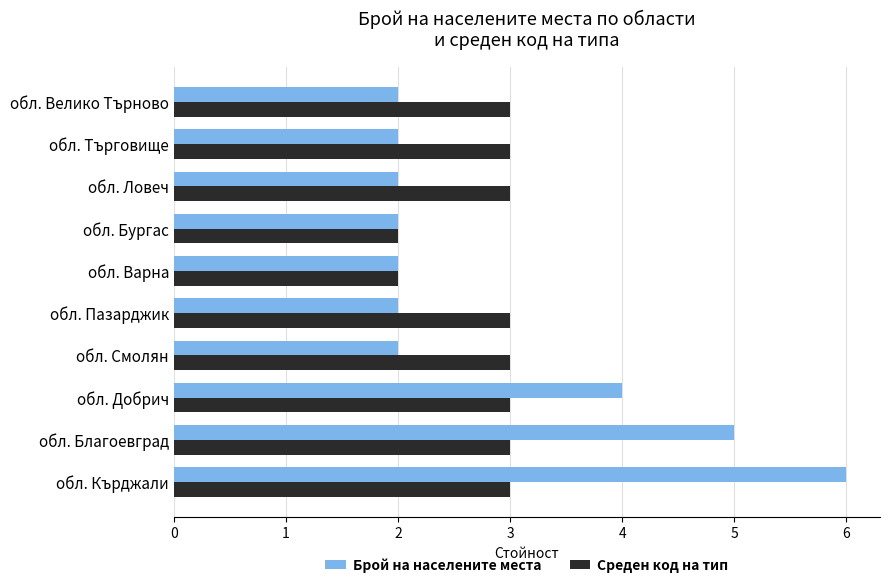

True or false: Брой на населените места has a value of 2 at обл. Търговище.

True